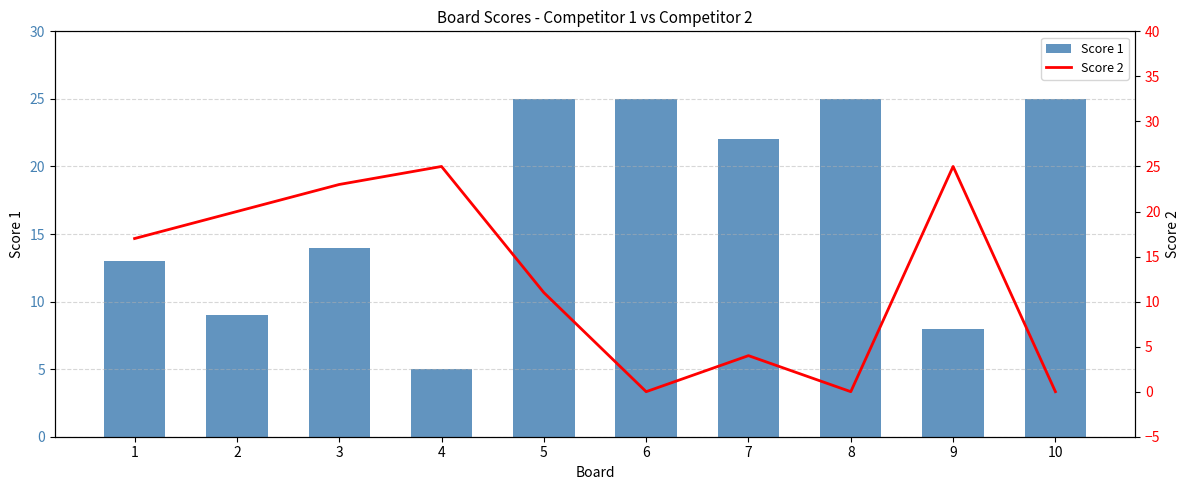

Is it true that Score 2 equals 17 at 1?

True